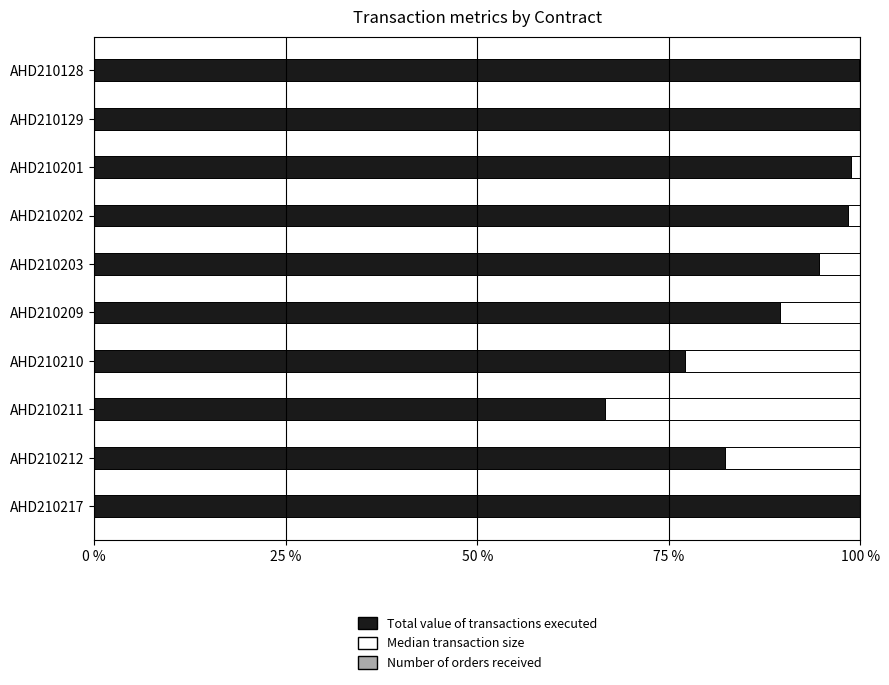

What is the highest value of the Total value of transactions executed series?

100.0